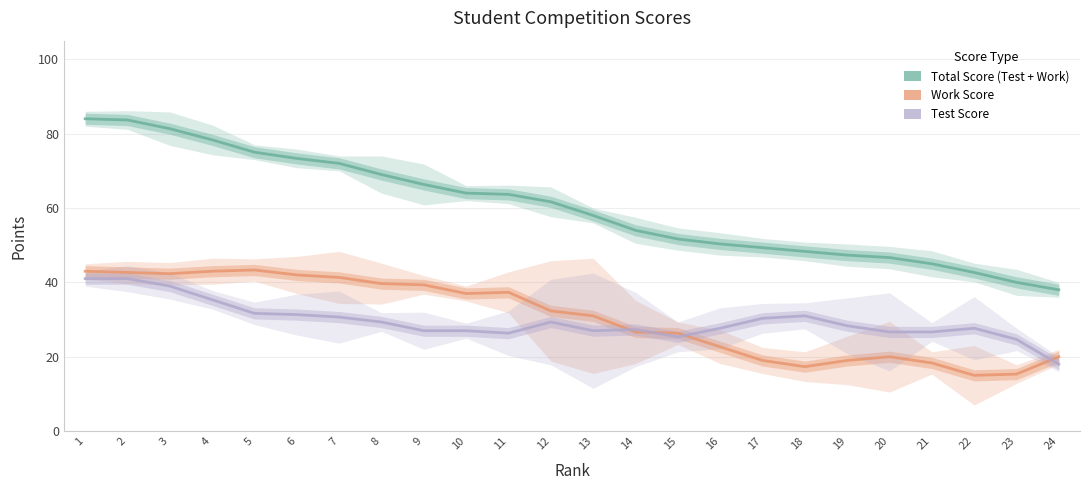

Which series has the largest total across all categories?

Total Score (Test + Work)